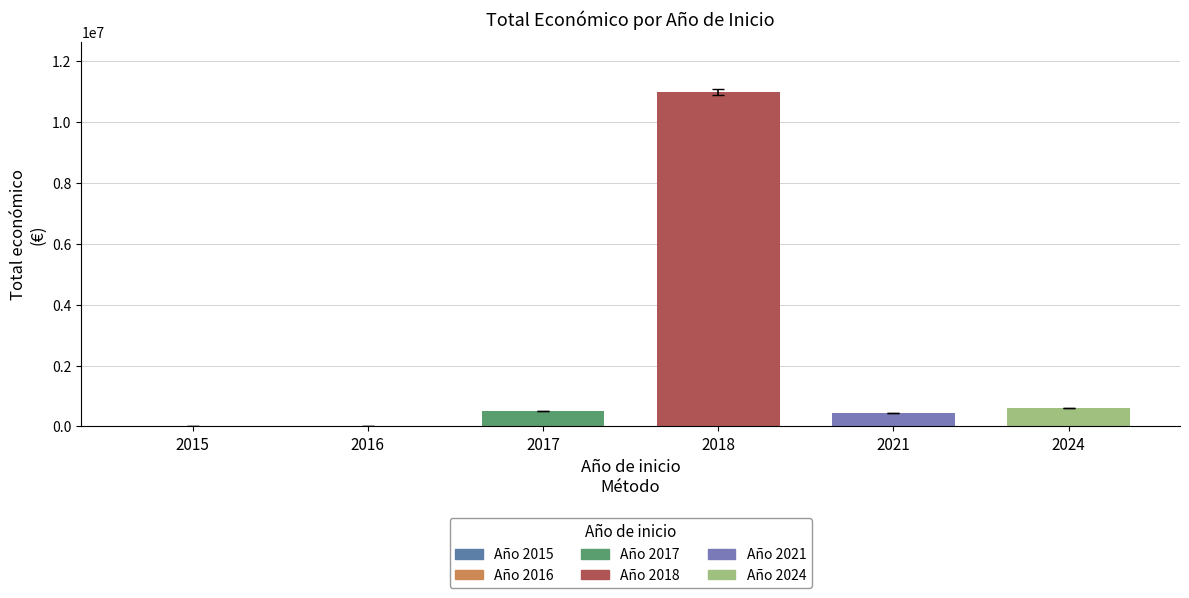

Approximately how many times larger is the value at 2017 compared to 2016?

84.1